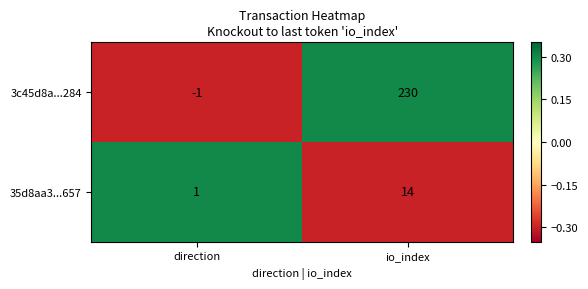

At which label is 3c45d8a...284 closest to 114?

direction